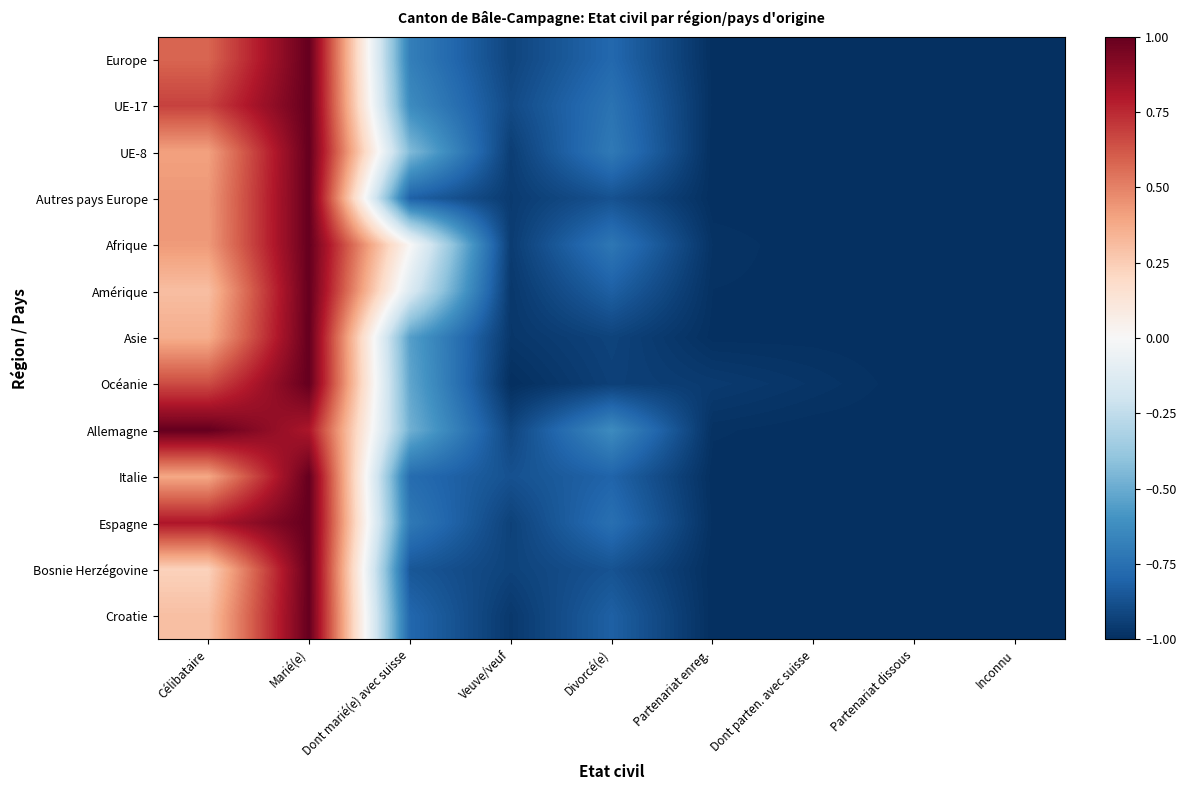

How many series are shown in this chart?

13